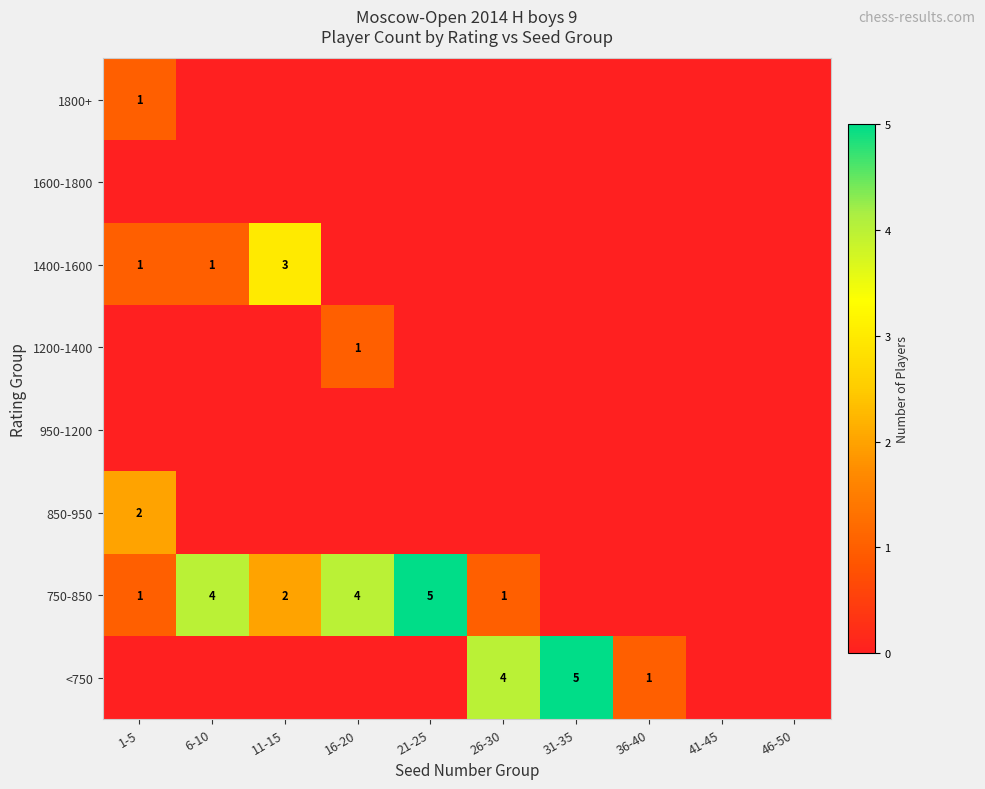

Is it true that 750-850 equals 0 at 26-30?

False